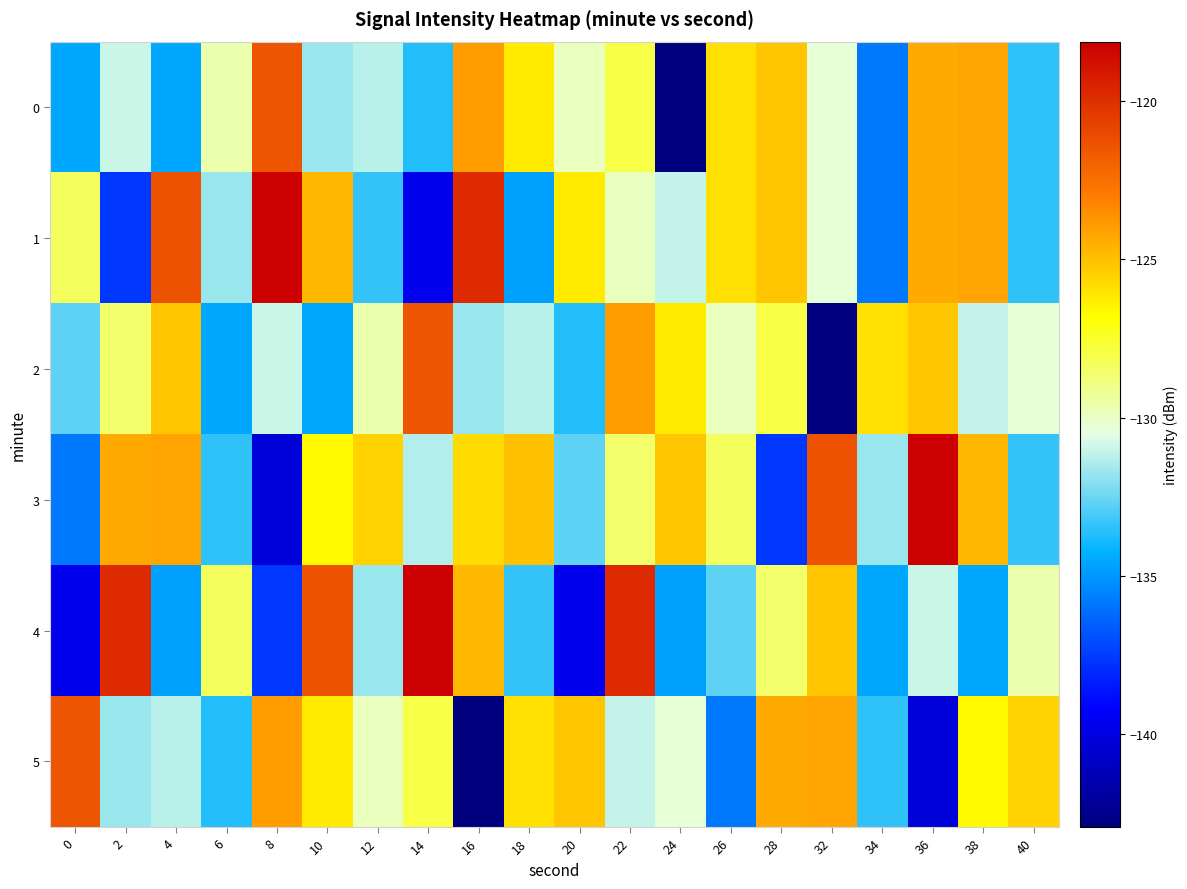

Reading left to right, list all the values displayed in this chart.

0: 0=-134.5	2=-130.9	4=-134.5	6=-129.6	8=-121.5	10=-131.7	12=-131.3	14=-133.7	16=-124.0	18=-126.2	20=-129.9	22=-127.9	24=-142.9	26=-125.9	28=-125.1	32=-130.3	34=-135.8	36=-124.3	38=-124.1	40=-133.5
1: 0=-128.4	2=-137.6	4=-121.4	6=-131.7	8=-118.1	10=-124.7	12=-133.3	14=-139.7	16=-119.9	18=-134.7	20=-126.2	22=-129.9	24=-131.1	26=-125.9	28=-125.1	32=-130.3	34=-135.8	36=-124.3	38=-124.1	40=-133.5
2: 0=-132.7	2=-128.5	4=-125.1	6=-134.5	8=-130.9	10=-134.5	12=-129.6	14=-121.5	16=-131.7	18=-131.3	20=-133.7	22=-124.0	24=-126.2	26=-129.9	28=-127.9	32=-142.9	34=-125.9	36=-125.1	38=-131.1	40=-130.3
3: 0=-135.8	2=-124.3	4=-124.1	6=-133.5	8=-140.3	10=-126.7	12=-125.5	14=-131.3	16=-125.8	18=-125.0	20=-132.7	22=-128.5	24=-125.1	26=-128.4	28=-137.6	32=-121.4	34=-131.7	36=-118.1	38=-124.7	40=-133.3
4: 0=-139.7	2=-119.9	4=-134.7	6=-128.4	8=-137.6	10=-121.4	12=-131.7	14=-118.1	16=-124.7	18=-133.3	20=-139.7	22=-119.9	24=-134.7	26=-132.7	28=-128.5	32=-125.1	34=-134.5	36=-130.9	38=-134.5	40=-129.6
5: 0=-121.5	2=-131.7	4=-131.3	6=-133.7	8=-124.0	10=-126.2	12=-129.9	14=-127.9	16=-142.9	18=-125.9	20=-125.1	22=-131.1	24=-130.3	26=-135.8	28=-124.3	32=-124.1	34=-133.5	36=-140.3	38=-126.7	40=-125.5